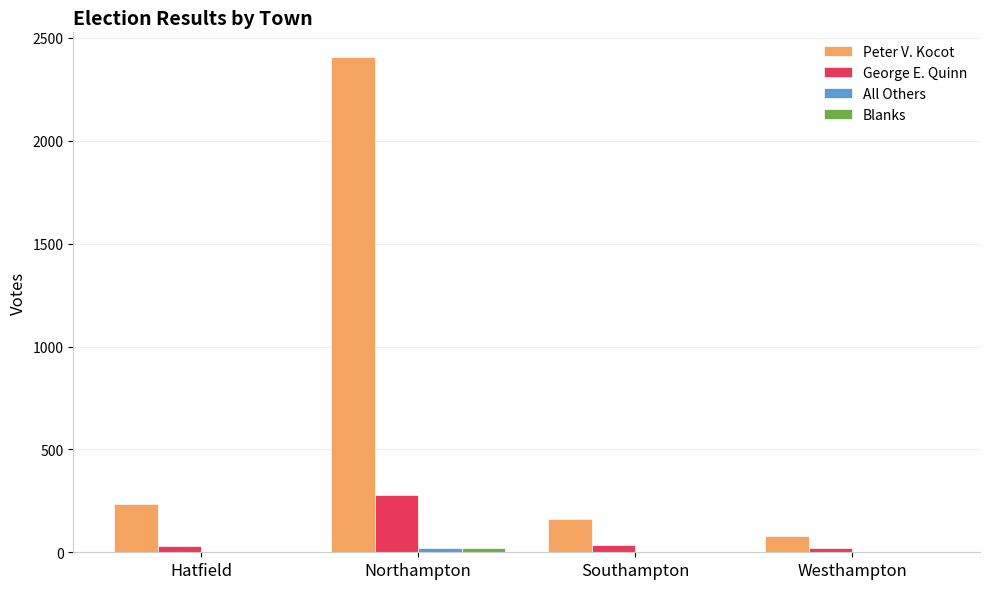

What is the sum of all Peter V. Kocot values?

2884